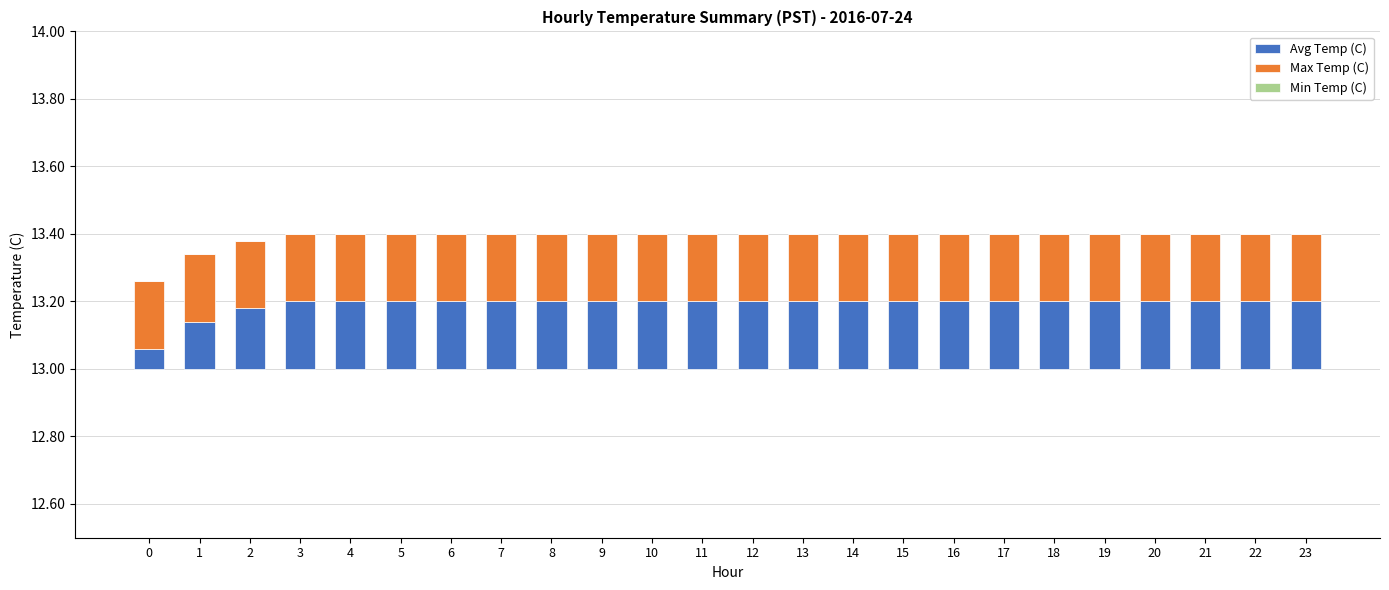

Does the chart contain stacked bars?

Yes